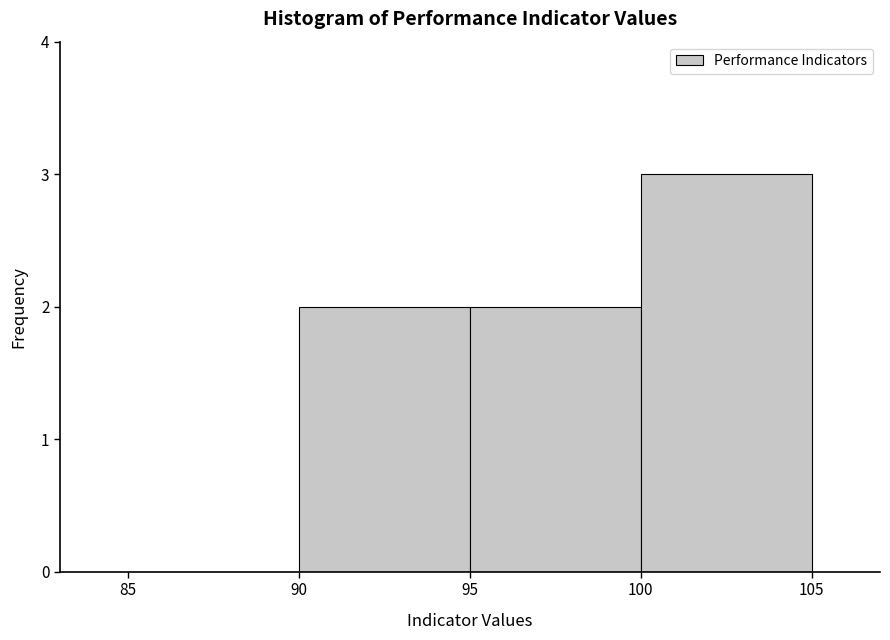

Which range on the x-axis has the tallest bar?

100 to 105